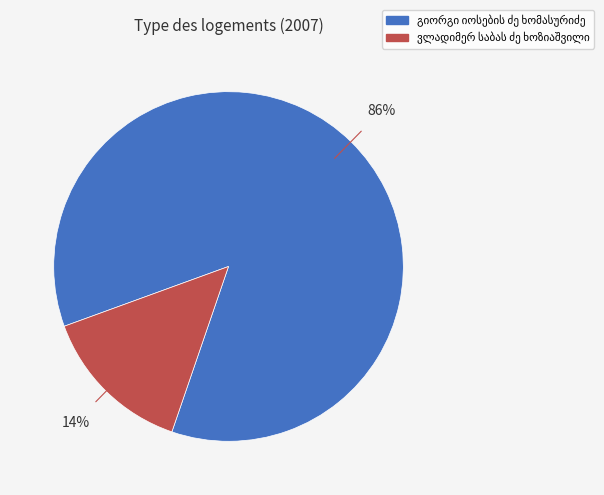

To the nearest percent, what is the difference between the largest and smallest slice percentages?

72%